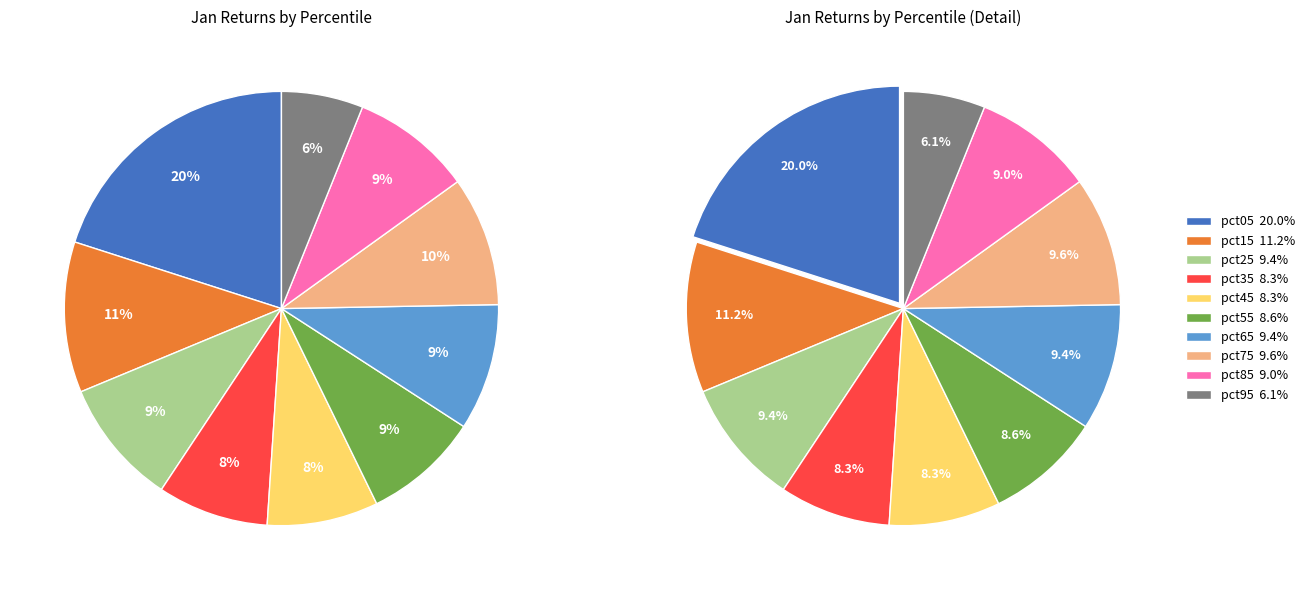

Does pct15 account for over 50% of the chart?

No